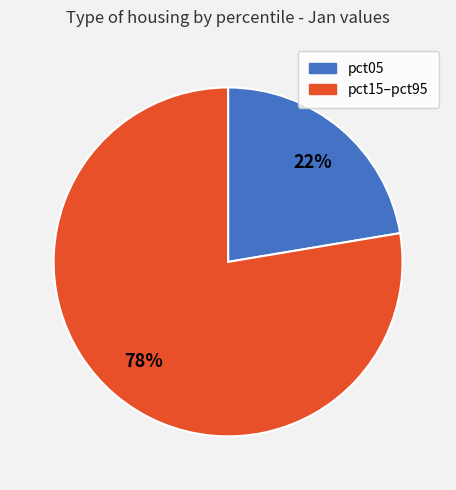

Which has a higher value, pct05 or pct15–pct95?

pct15–pct95